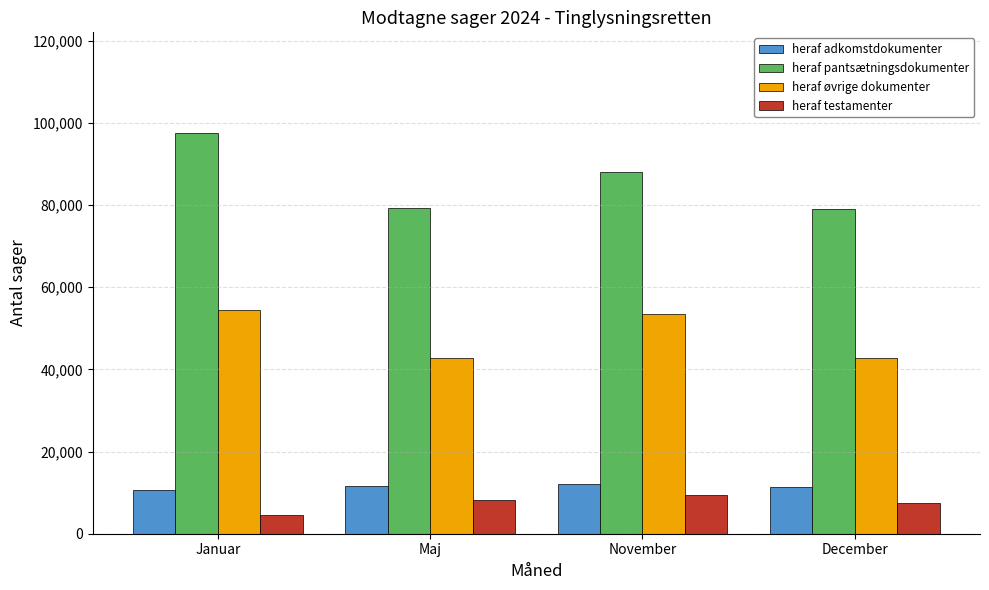

How many distinct data groups are displayed?

4